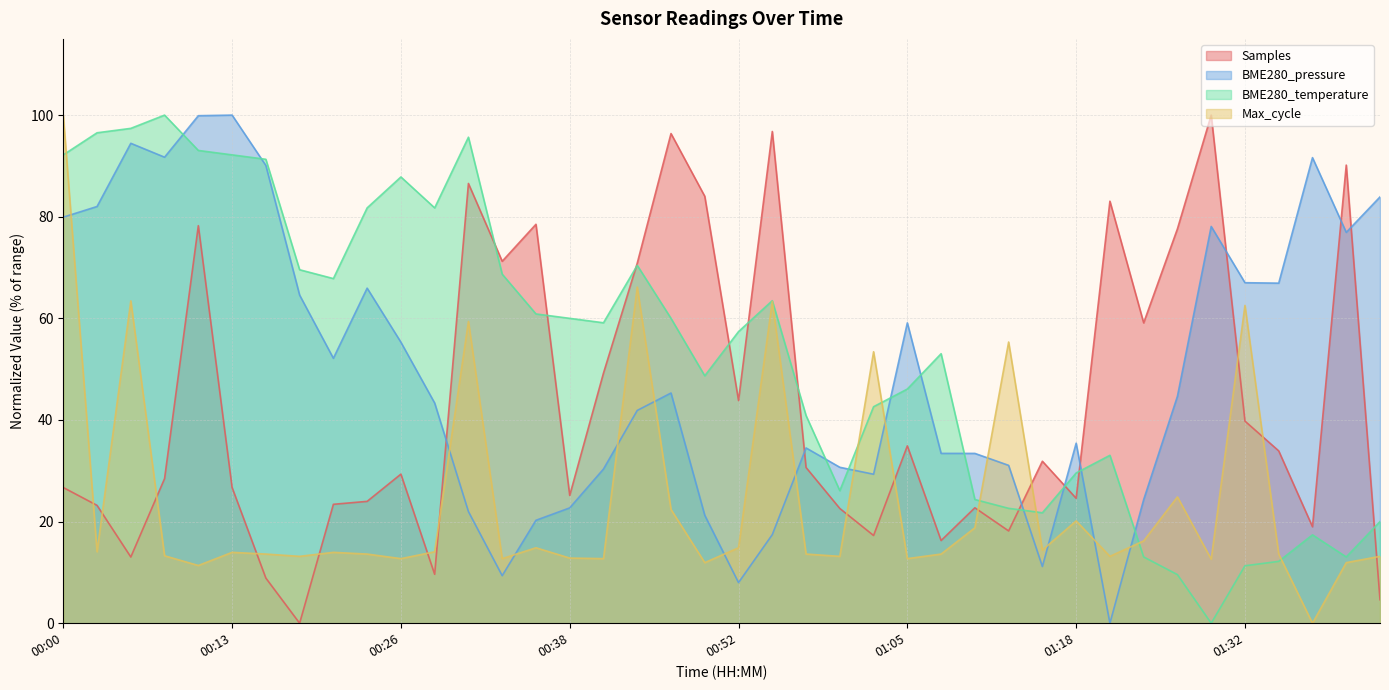

What is the greatest value displayed?

100.0